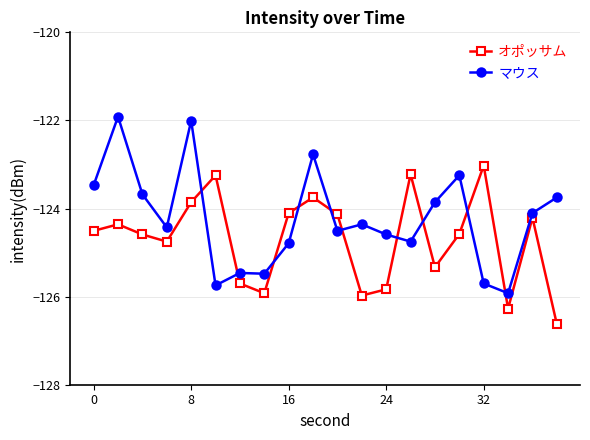

What is the average value of the マウス series?

-124.2